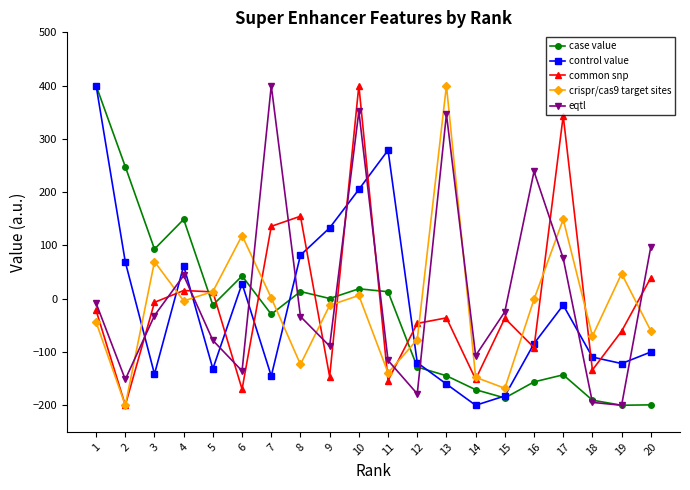

Where does the eqtl series first go above -31?

1